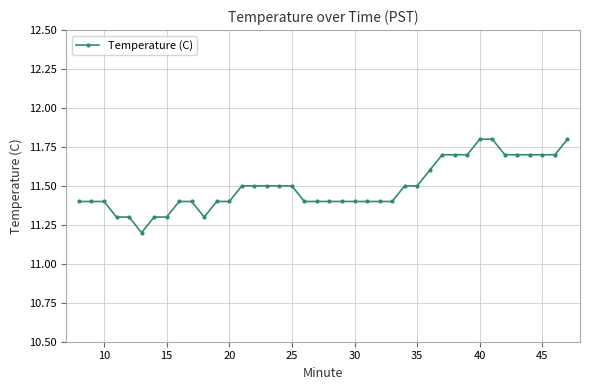

Does the chart display data point markers on the line(s)?

Yes